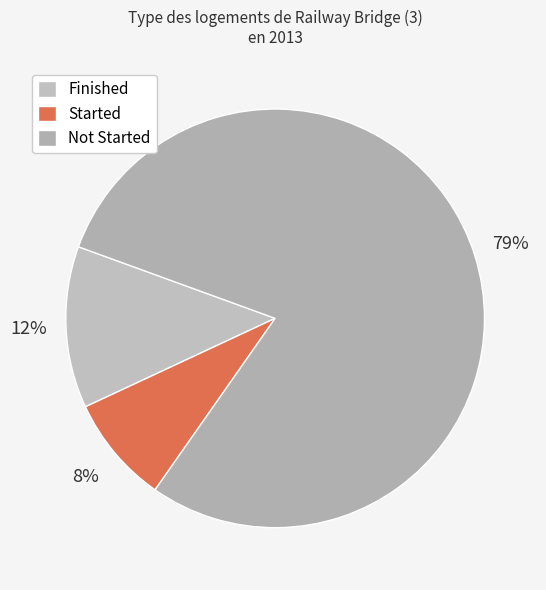

Which slice represents more than half of the pie?

Not Started